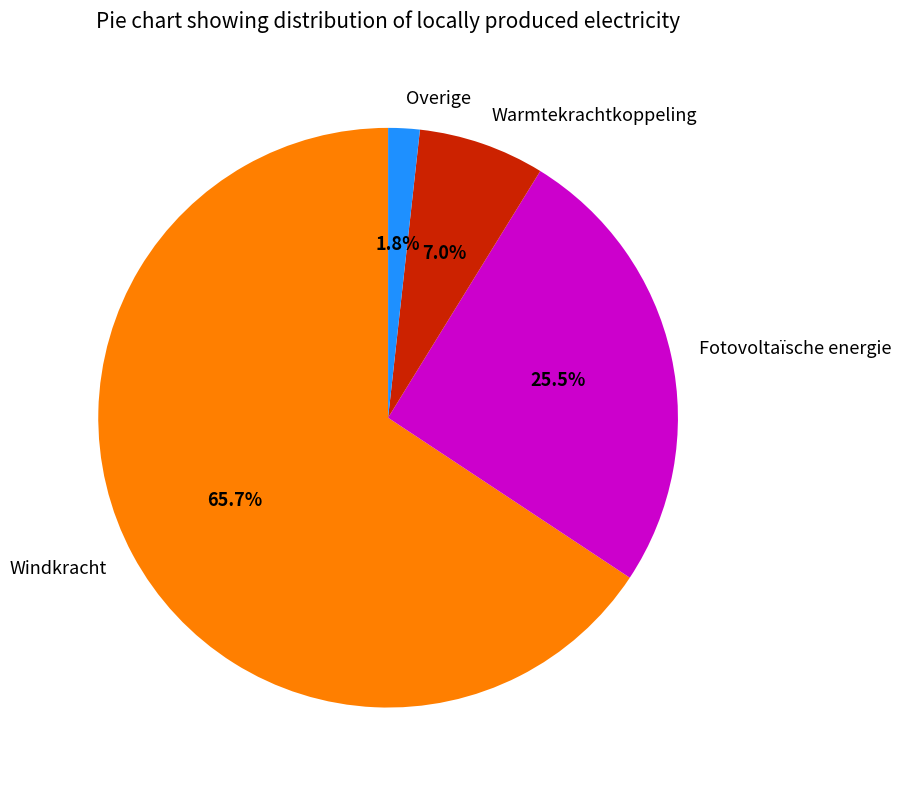

Which slice is the smallest?

Overige